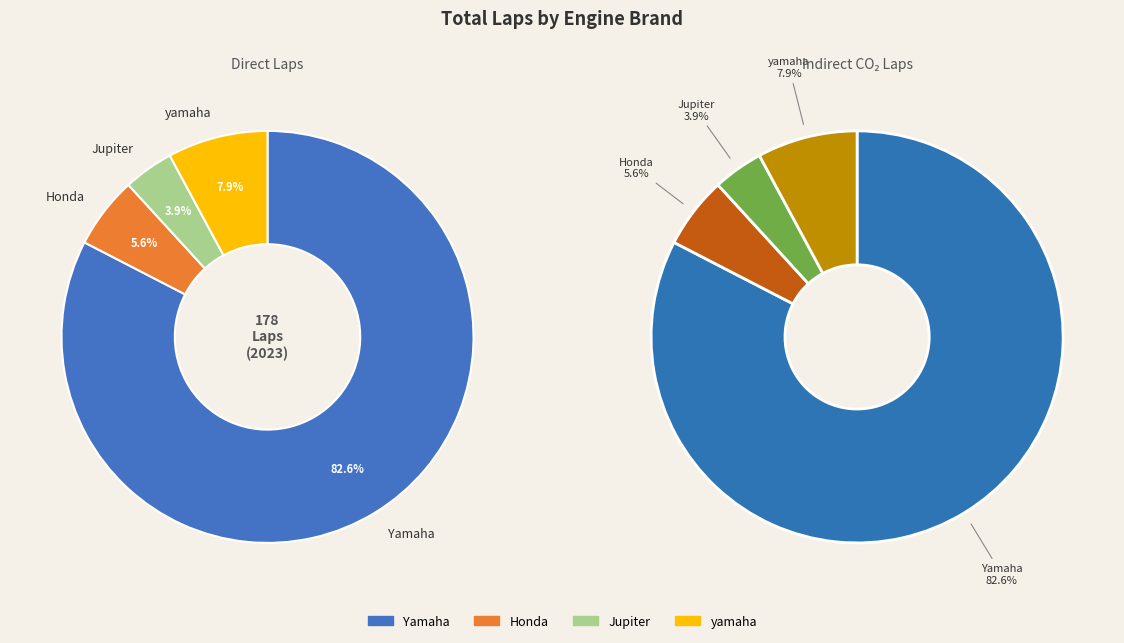

Is there a majority slice in this chart?

Yes